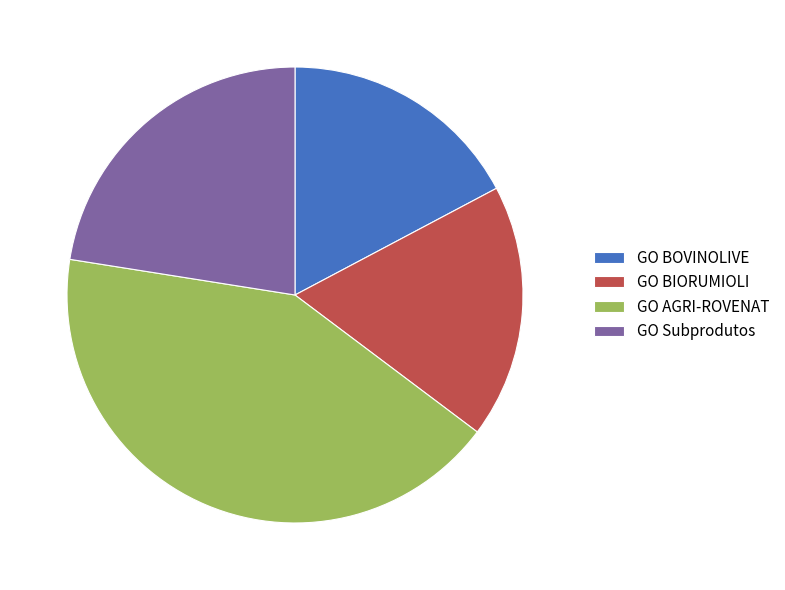

Approximately how many times larger is the value at GO BOVINOLIVE compared to GO Subprodutos?

0.8